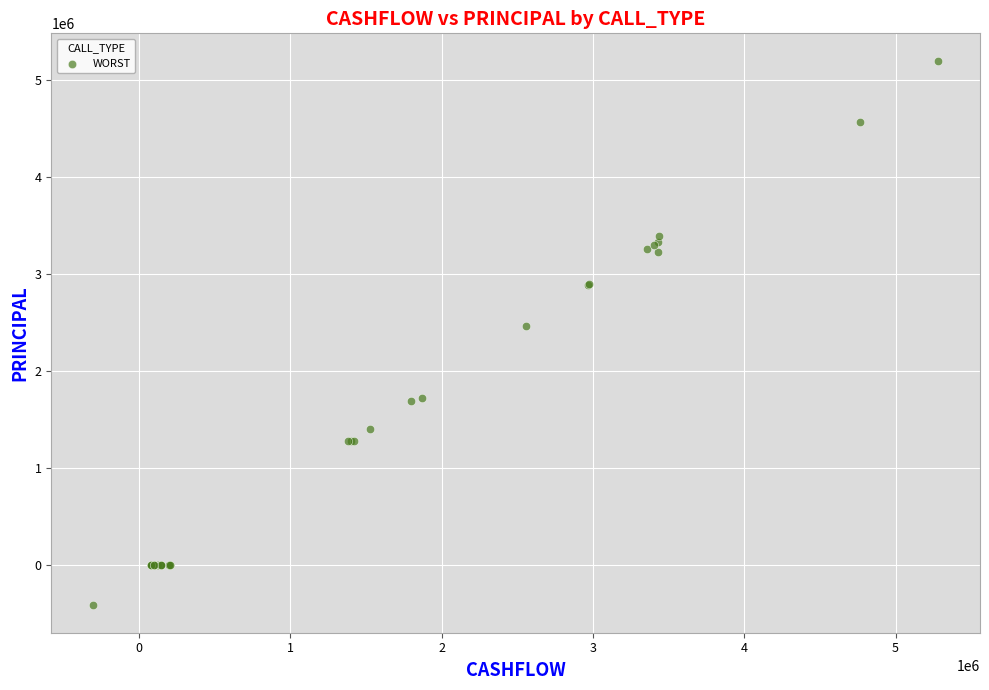

What Y value in the scatter plot is closest to 2390993?

2460438.7